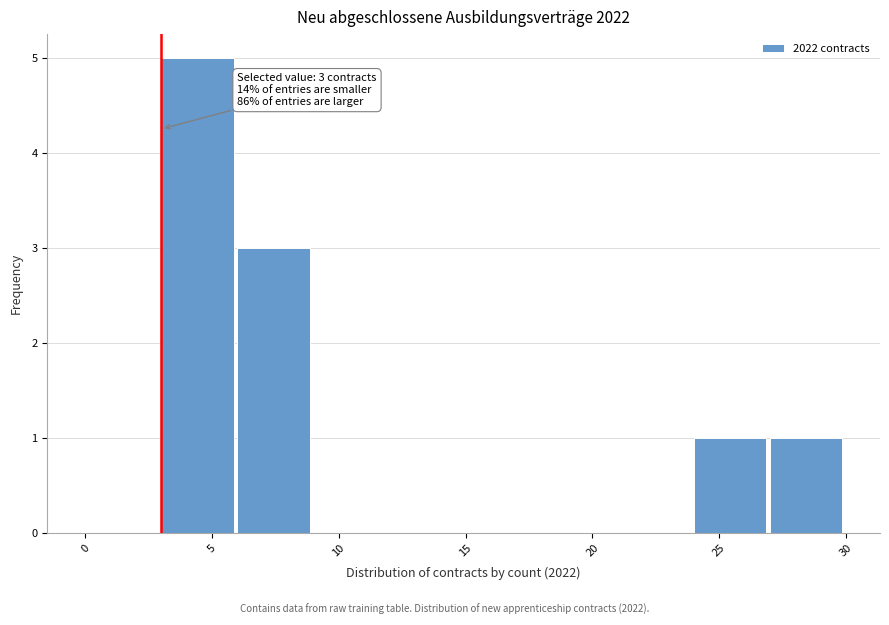

Which range on the x-axis has the tallest bar?

3 to 6